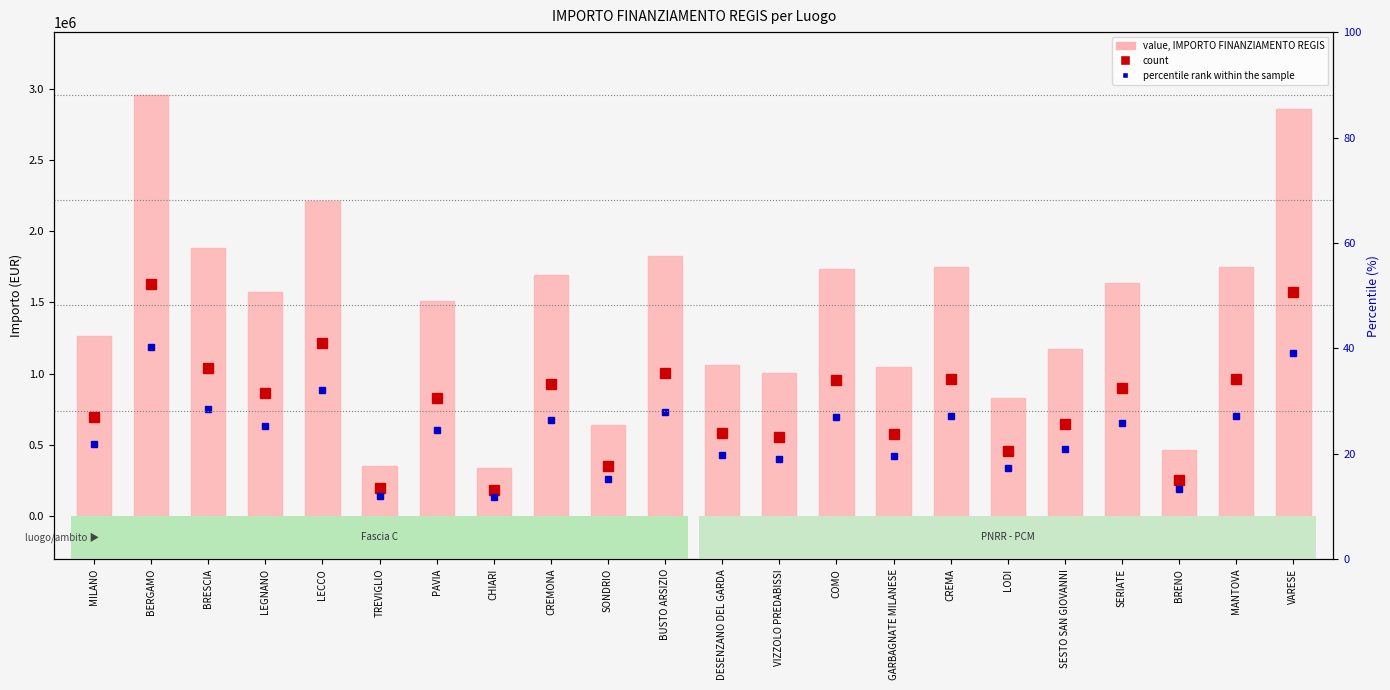

True or false: the data shows 2397313 at COMO.

False